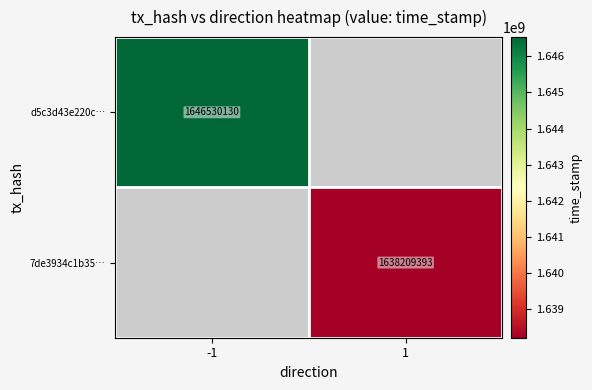

Count the number of data series in this chart.

2